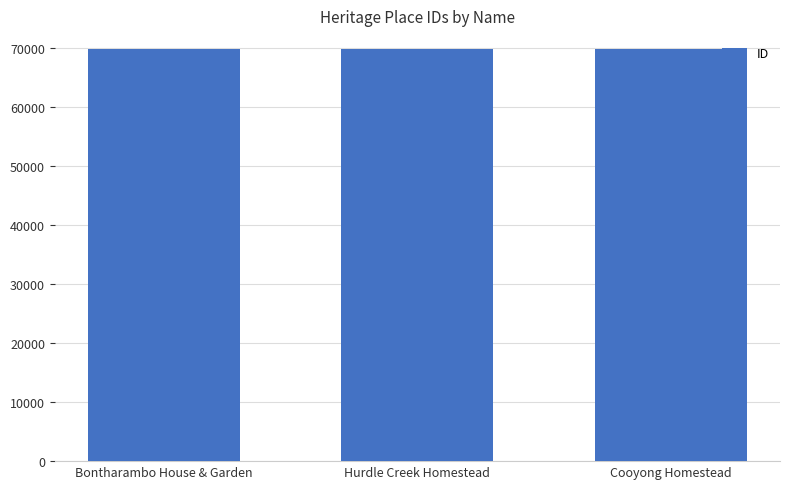

What is the greatest value displayed?

69841